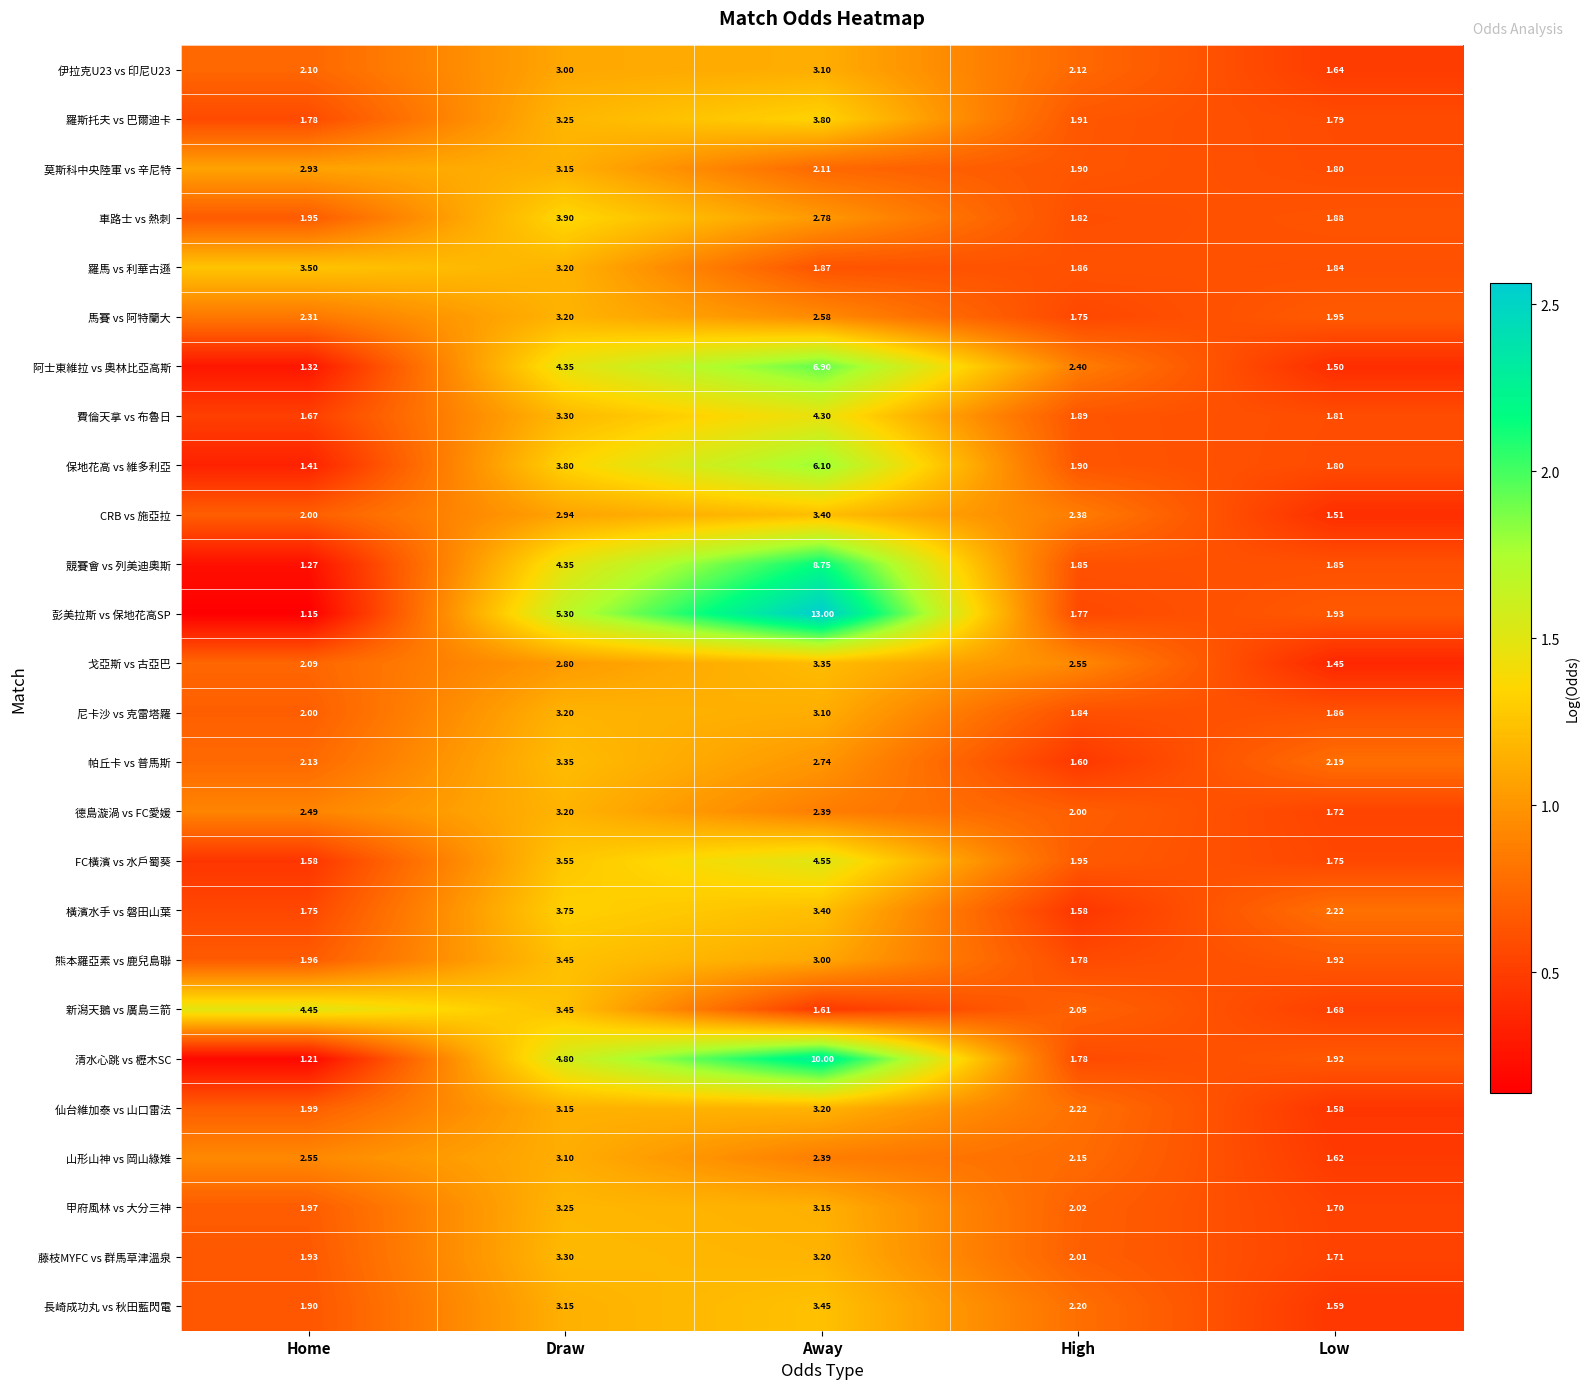

At which label does 清水心跳 vs 櫪木SC reach its peak?

Away